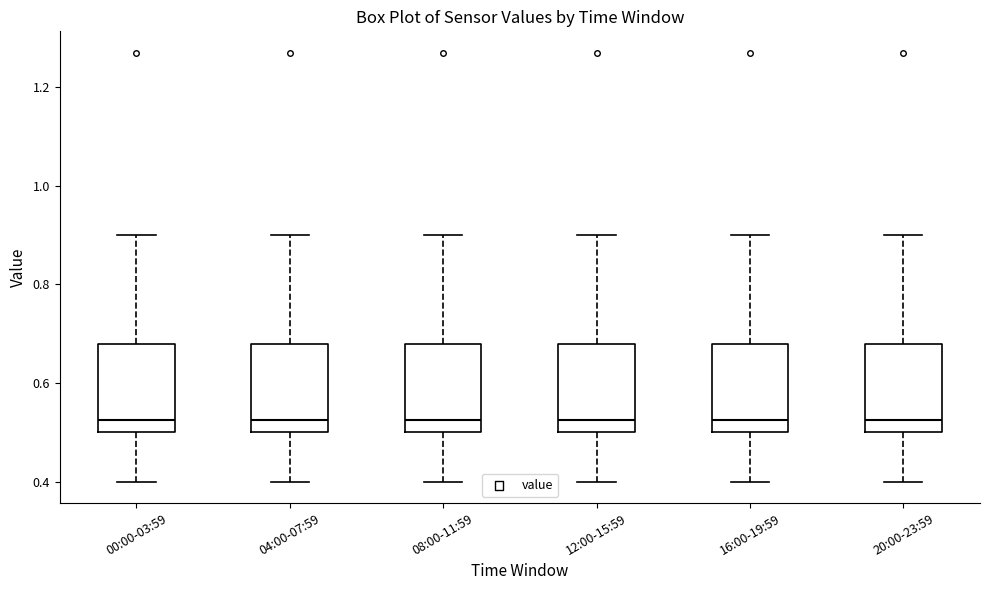

Where is the lower edge of the box for 04:00-07:59 on the y-axis? The values are not printed on the chart, so give them approximately, as read against the axis.

0.50